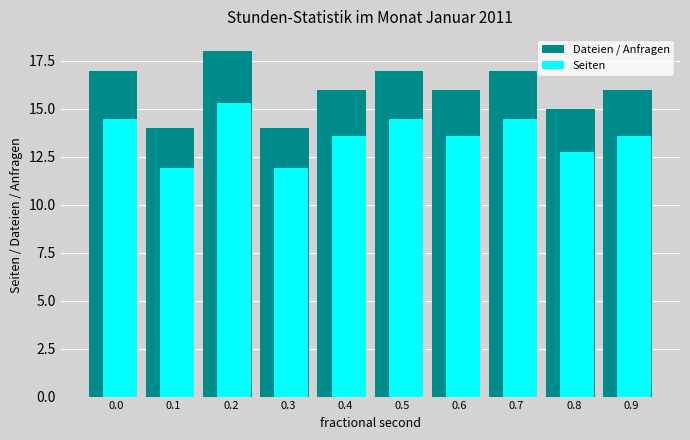

What is the minimum value shown in the chart?

11.9